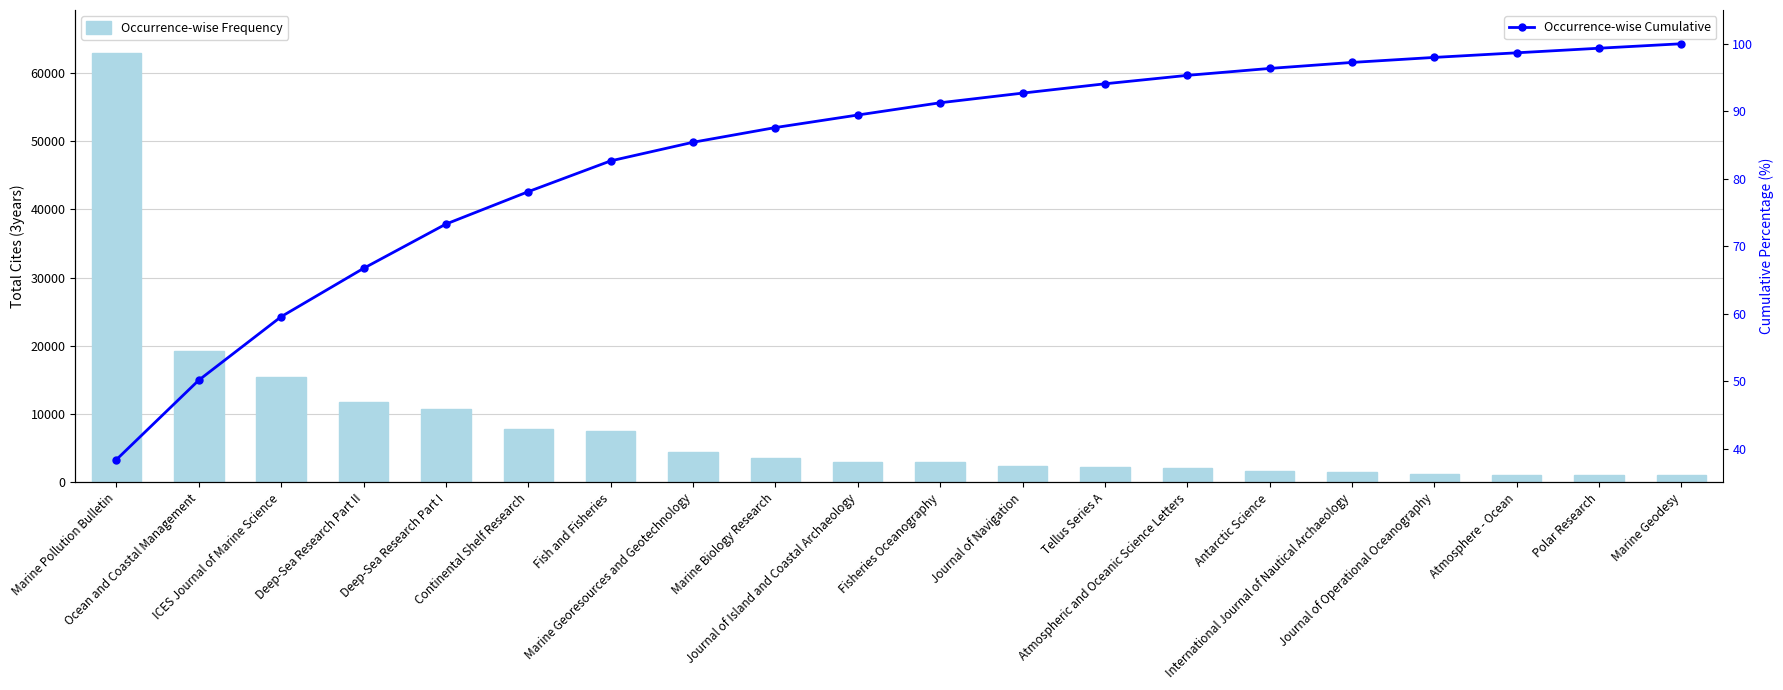

Where does the Occurrence-wise Frequency series first go above 3043?

Marine Pollution Bulletin